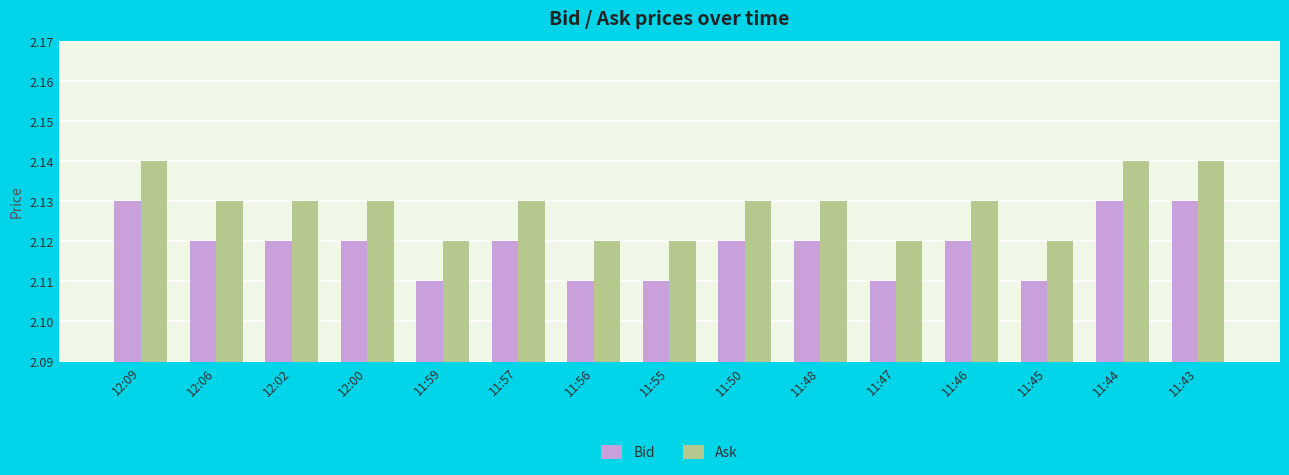

At how many categories does at least one series exceed 2?

15